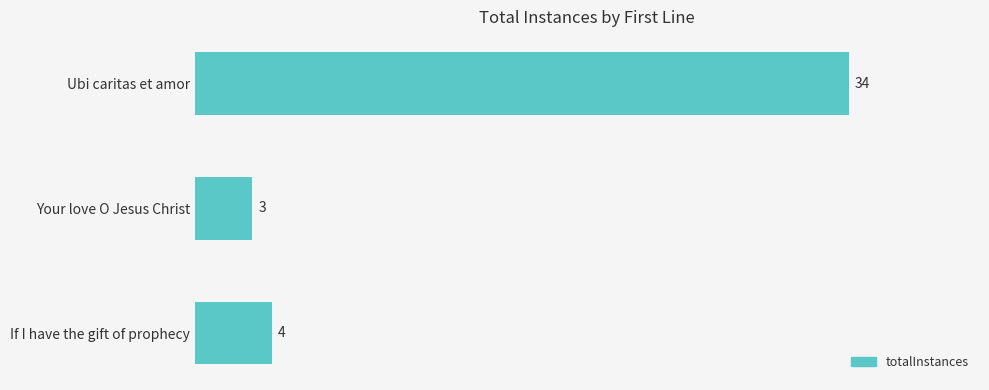

What is the maximum value shown in the chart?

34